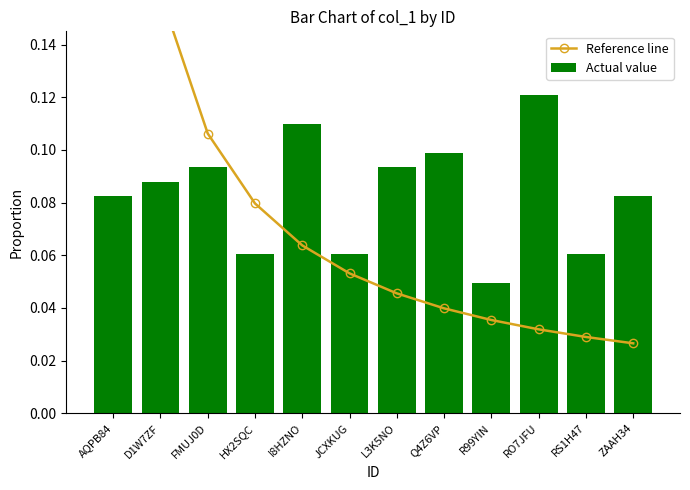

How many distinct data groups are displayed?

2